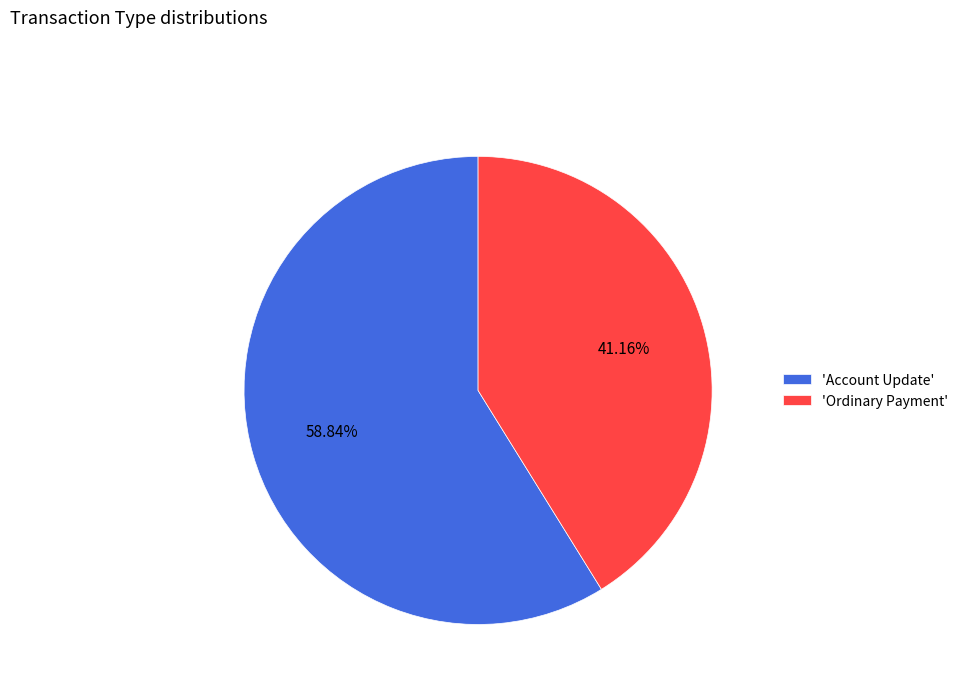

Which category has the biggest portion of the pie?

'Account Update'